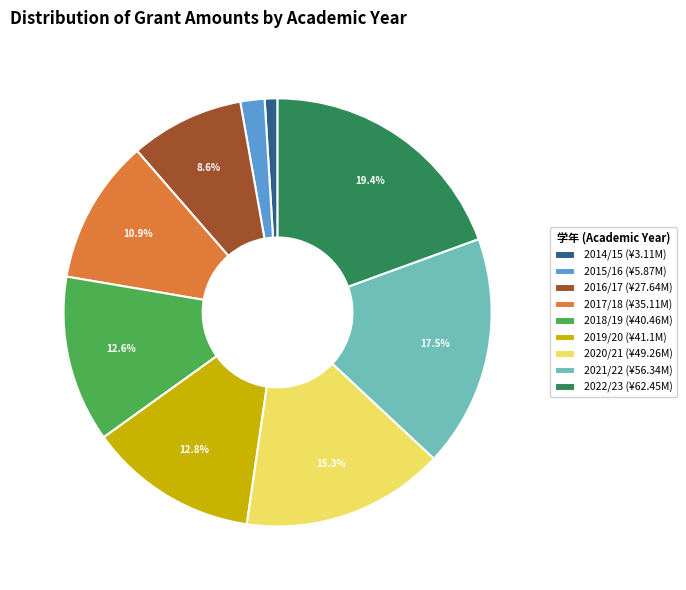

Between 2016/17 (¥27.64M) and 2021/22 (¥56.34M), which is larger?

2021/22 (¥56.34M)